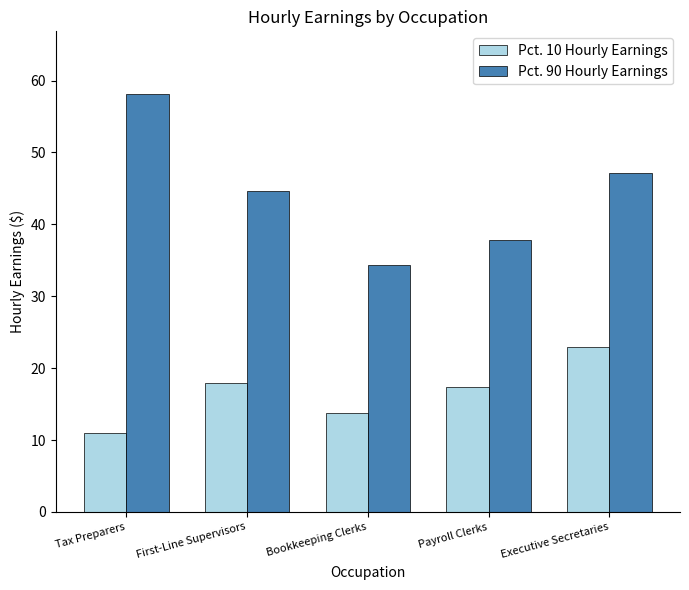

What is the value of the Pct. 10 Hourly Earnings bar at the 1st from the left?

11.0